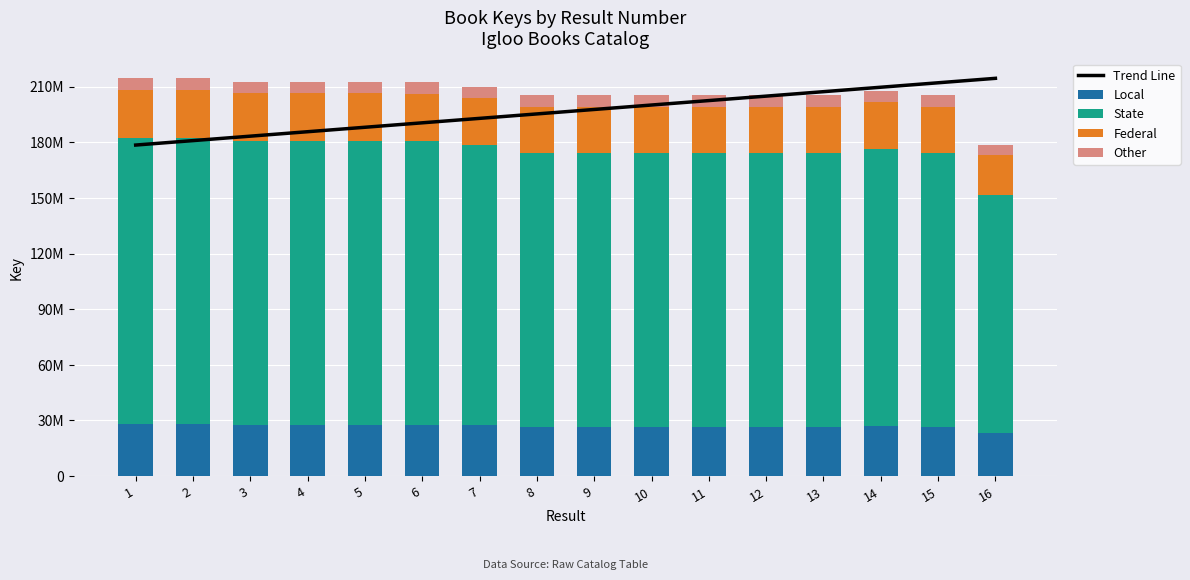

At which label does State reach its peak?

2